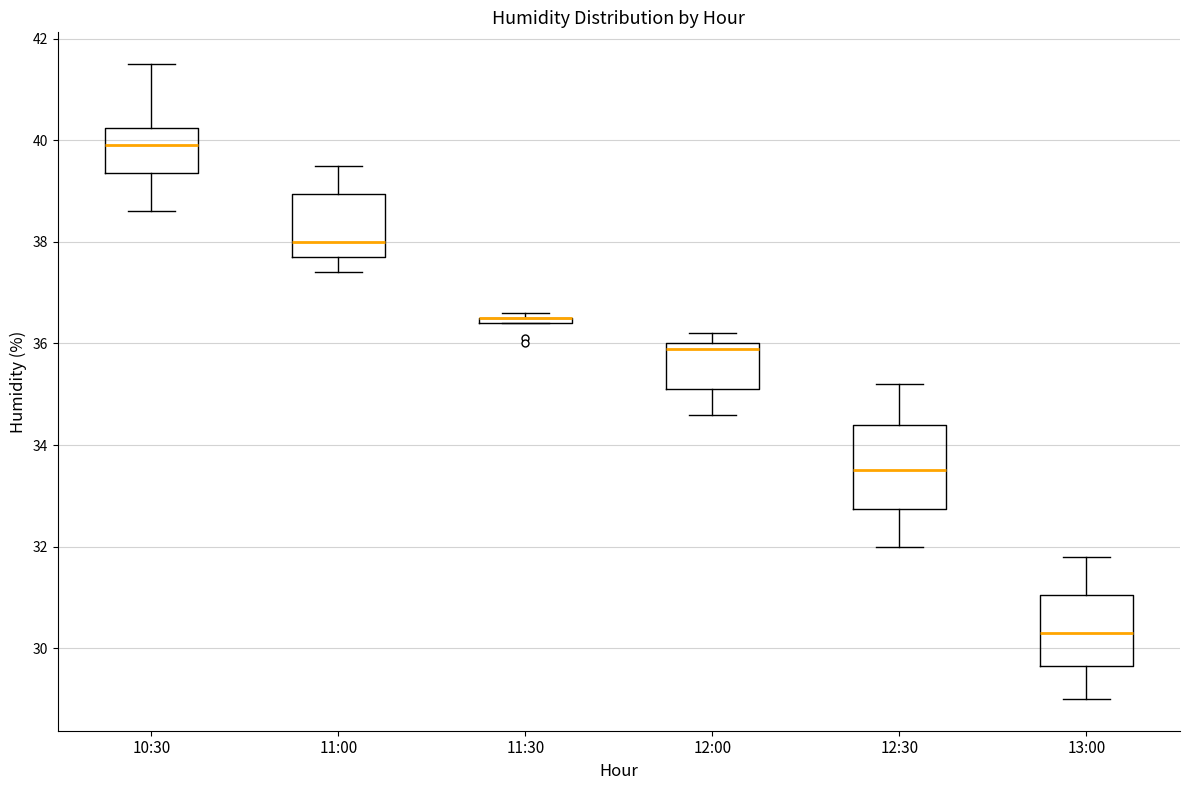

Which box is the tallest, from its lower edge to its upper edge?

12:30